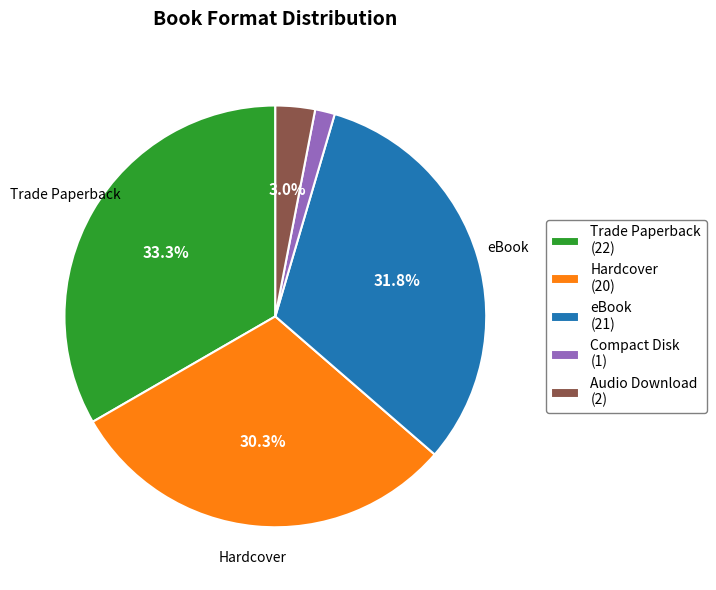

To the nearest percent, what is the average slice percentage?

20%